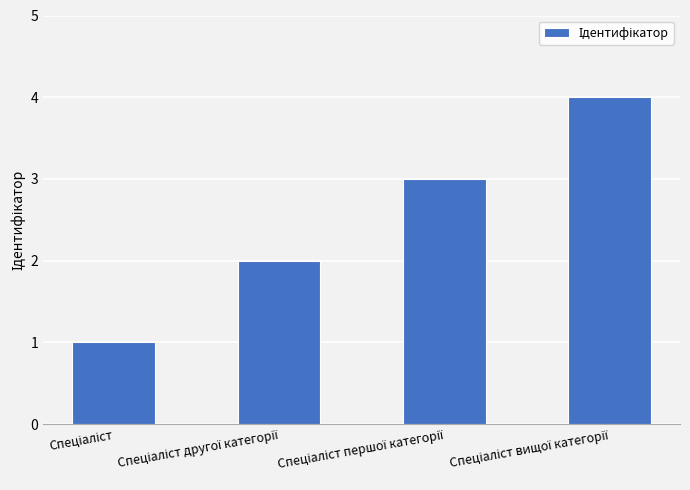

What is the difference between the maximum and minimum values?

3